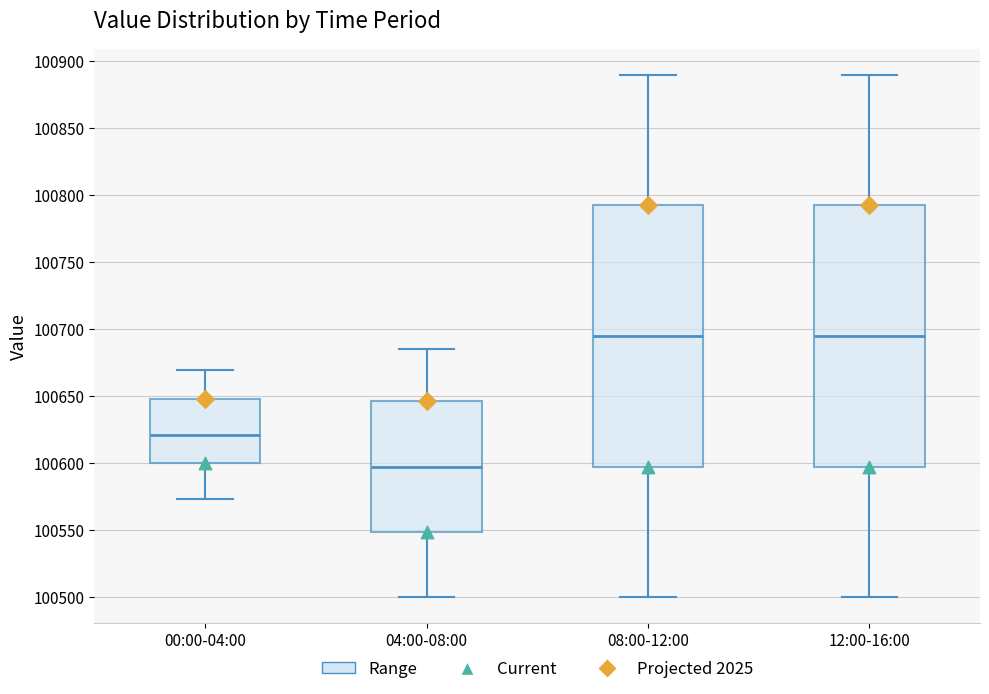

Reading left to right, transcribe this box plot: for each box, give where its median line is, the range the box spans, and where its two whiskers end, as read against the y-axis. The values are not printed on the chart, so give them approximately, as read against the axis.

00:00-04:00: median 100620, box 100600 to 100650, whiskers 100575 to 100670
04:00-08:00: median 100600, box 100550 to 100645, whiskers 100500 to 100685
08:00-12:00: median 100695, box 100600 to 100795, whiskers 100500 to 100890
12:00-16:00: median 100695, box 100600 to 100795, whiskers 100500 to 100890